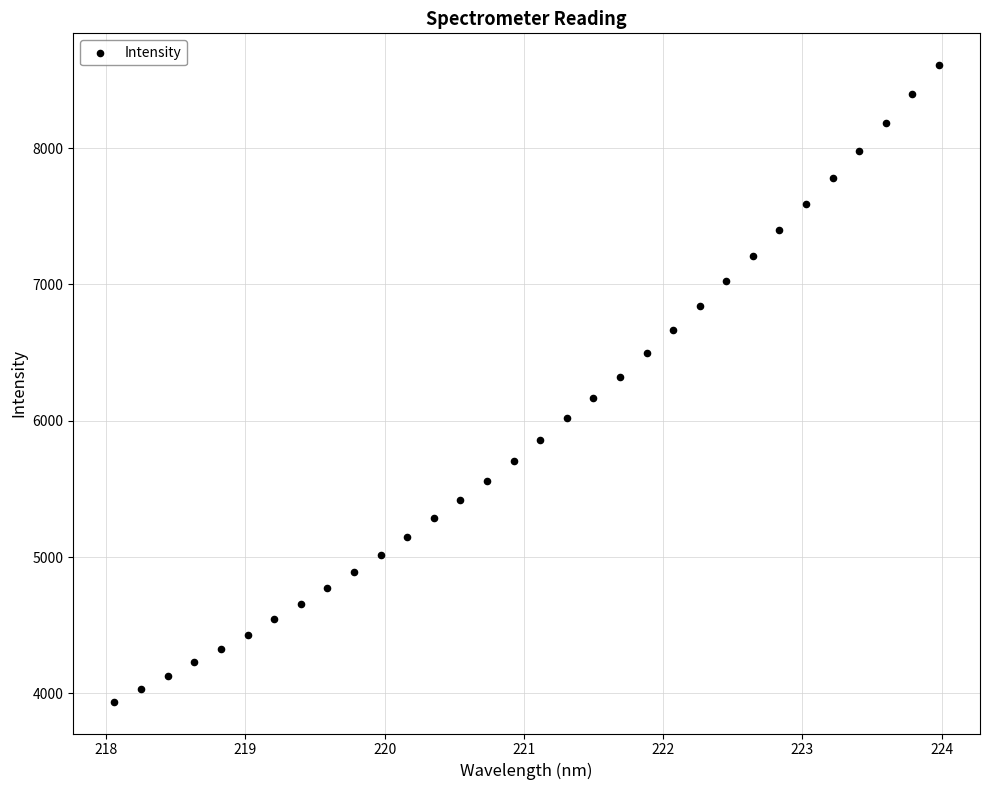

What is the range of X values (max minus min)?

5.9